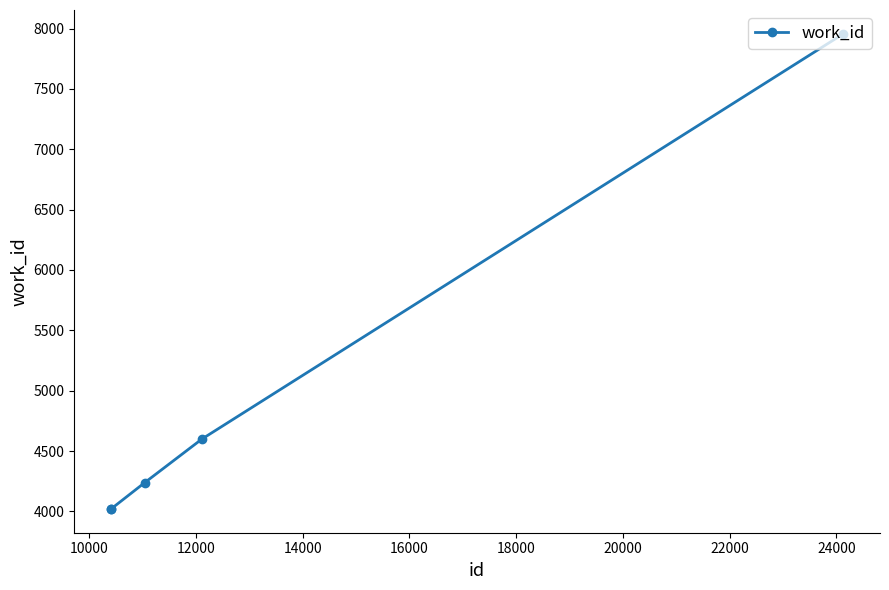

True or false: the data has more than 1 interior local peaks.

False